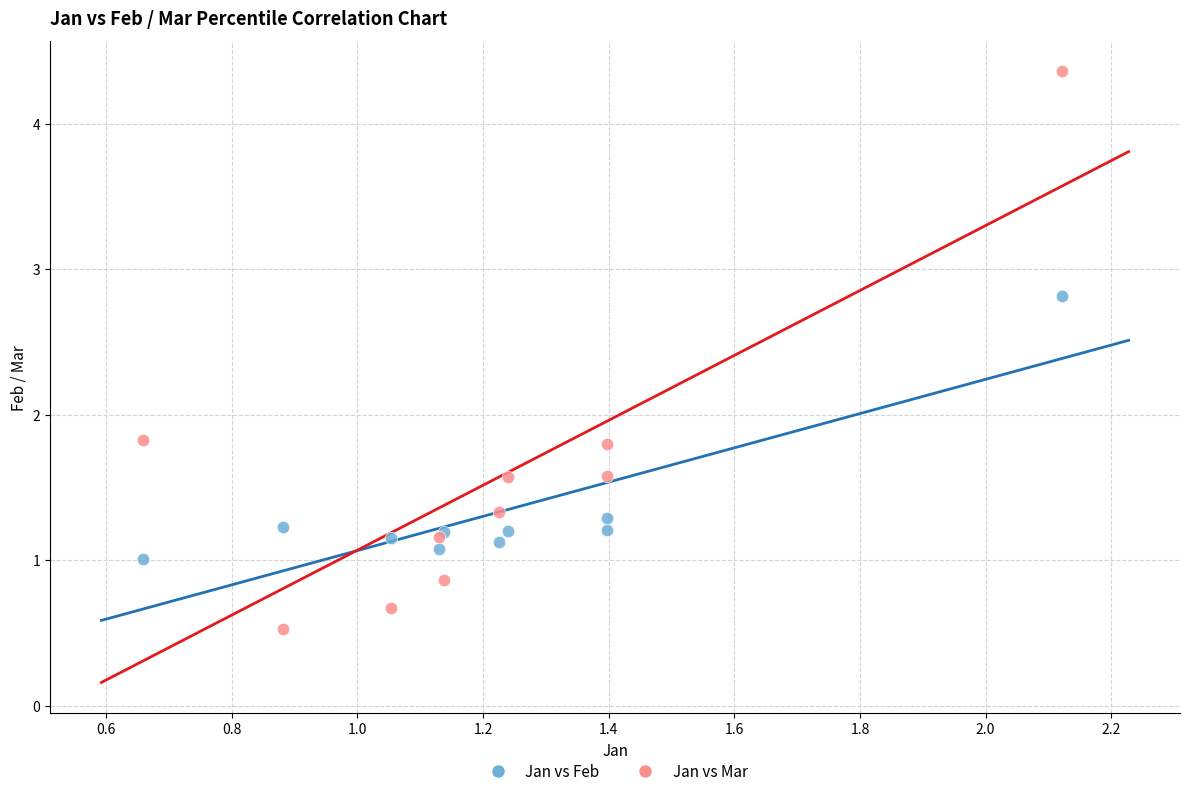

Which series has the widest spread of Y values?

Jan vs Mar